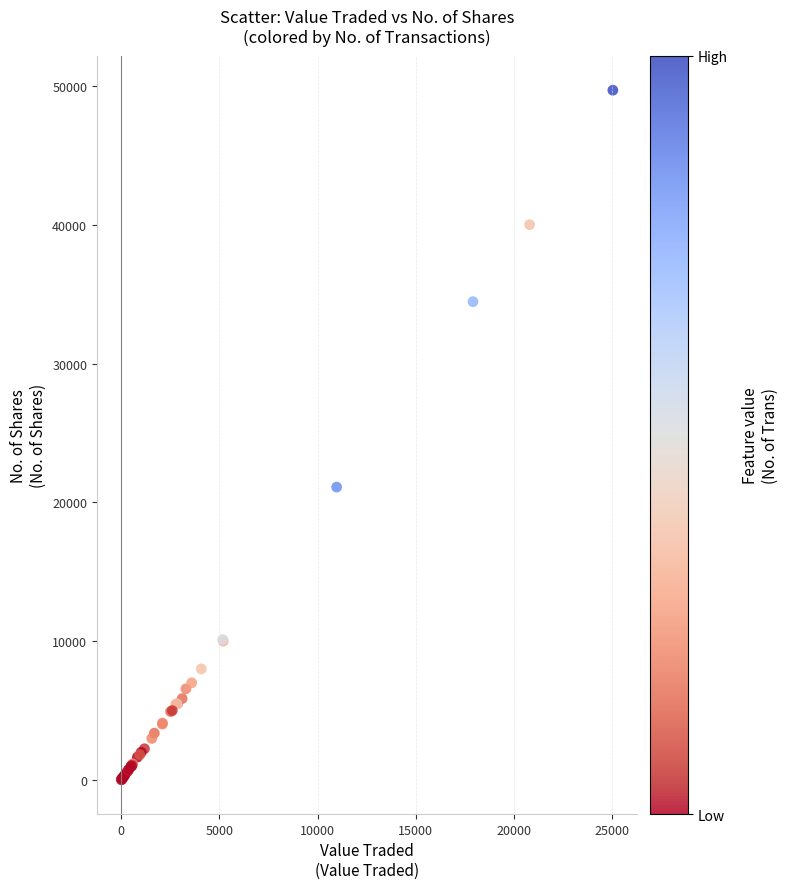

What Y value in the scatter plot is closest to 24855?

21100